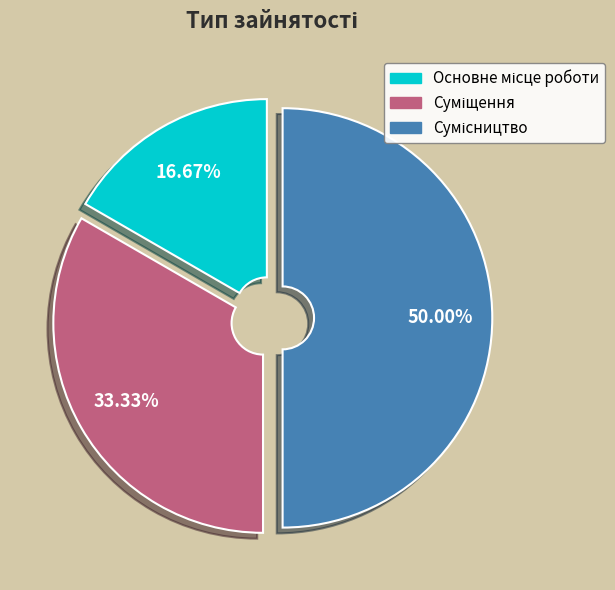

Is there a majority slice in this chart?

No